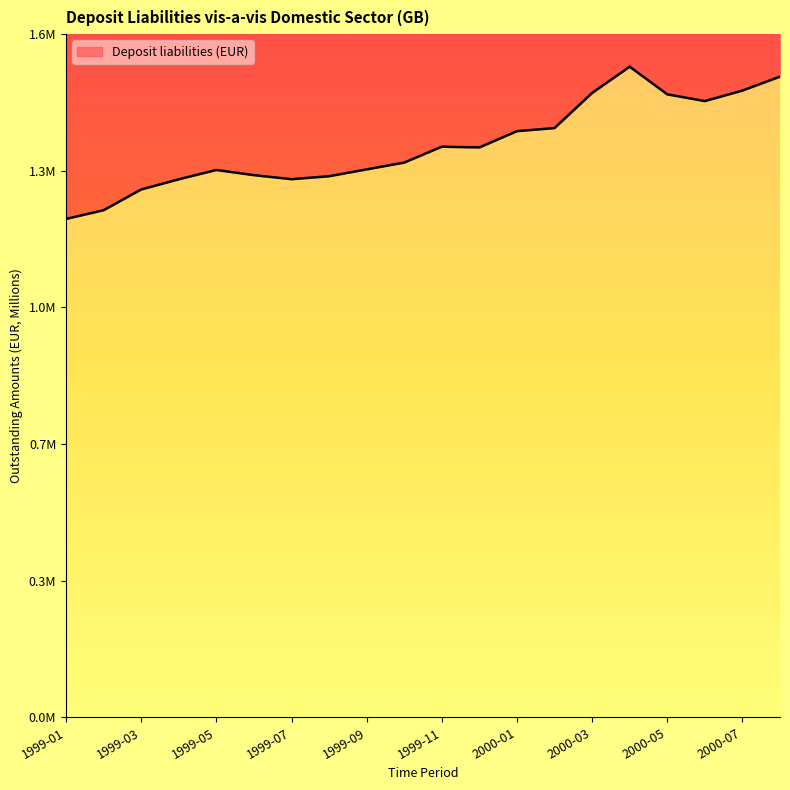

What is the difference between the values at 2000-03 and 2000-08?

38963.2